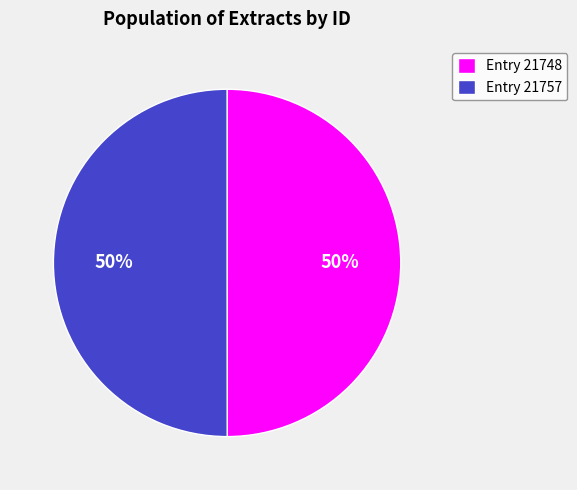

Is it true that Entry 21748 is 36% of the pie?

False